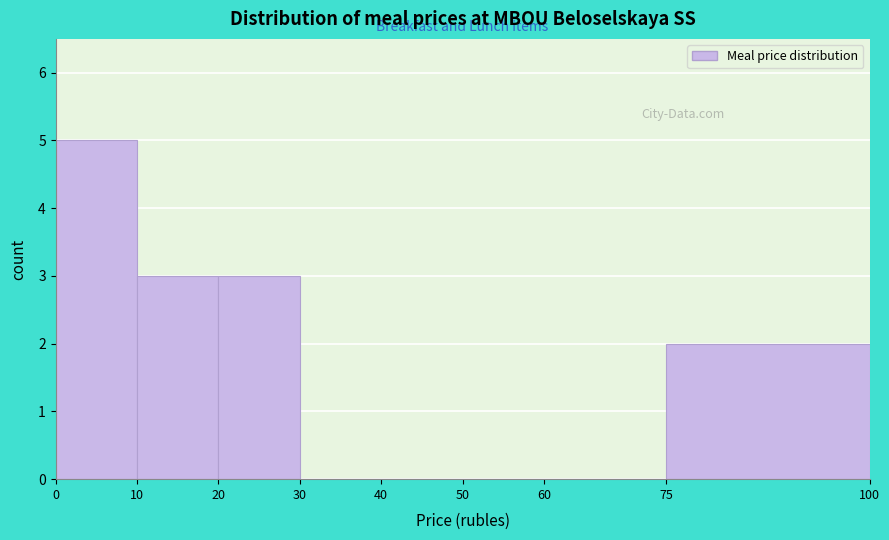

Reading left to right, list every bar in this chart as the range it spans on the x-axis followed by its height. The values are not printed on the chart, so give them approximately, as read against the axis.

0 to 10: 5
10 to 20: 3
20 to 30: 3
30 to 40: 0
40 to 50: 0
50 to 60: 0
60 to 75: 0
75 to 100: 2